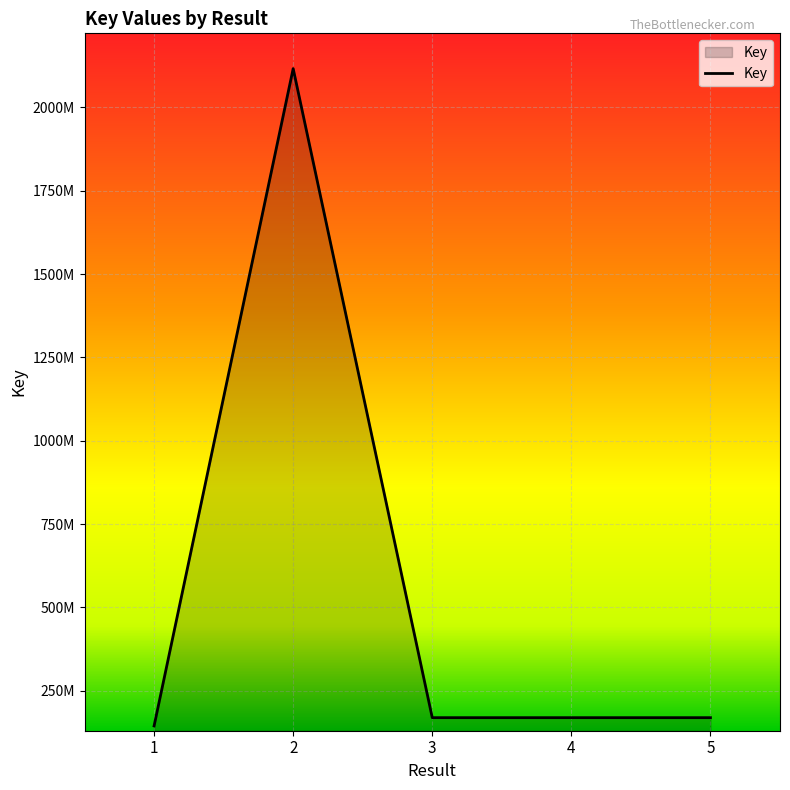

Does the chart display data point markers on the line(s)?

No